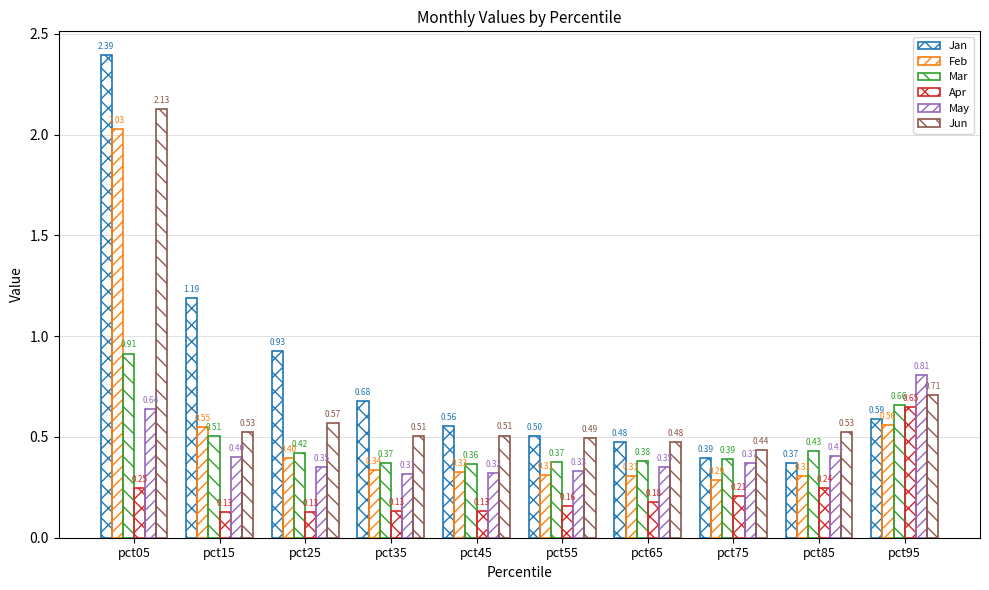

How many series are shown in this chart?

6